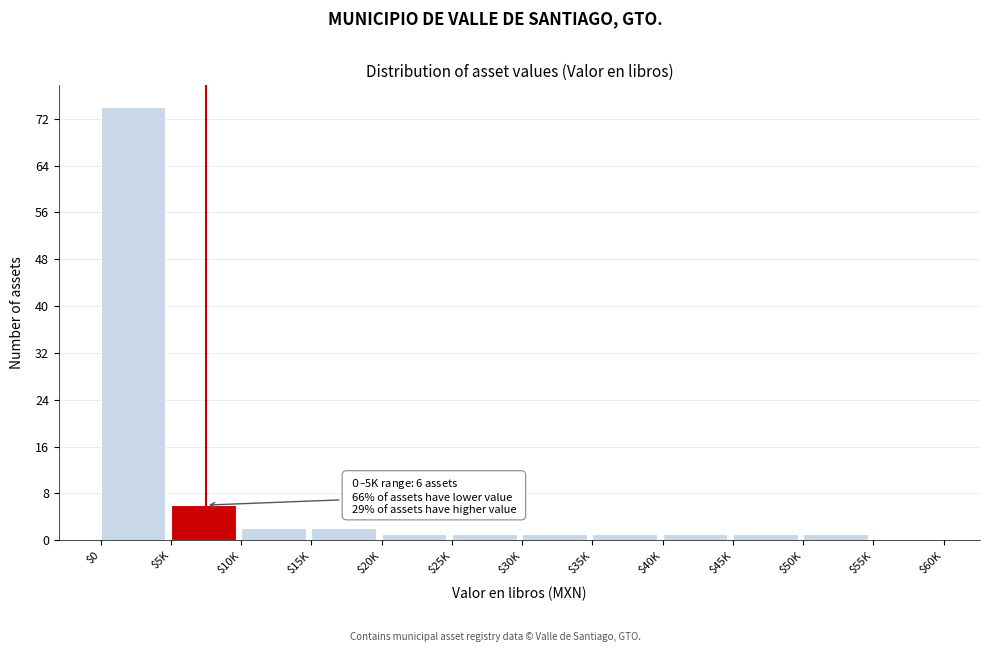

At which category does the chart reach its peak across all series?

$0